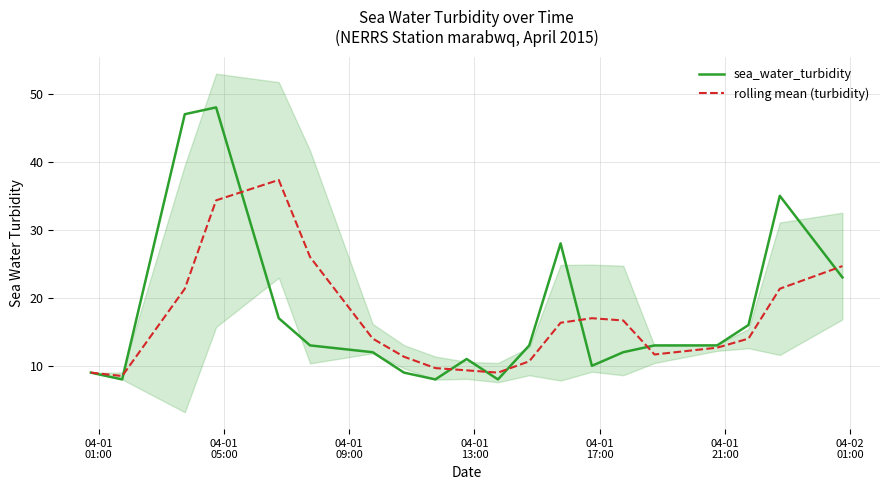

What is the average value of the rolling mean (turbidity) series?

16.7